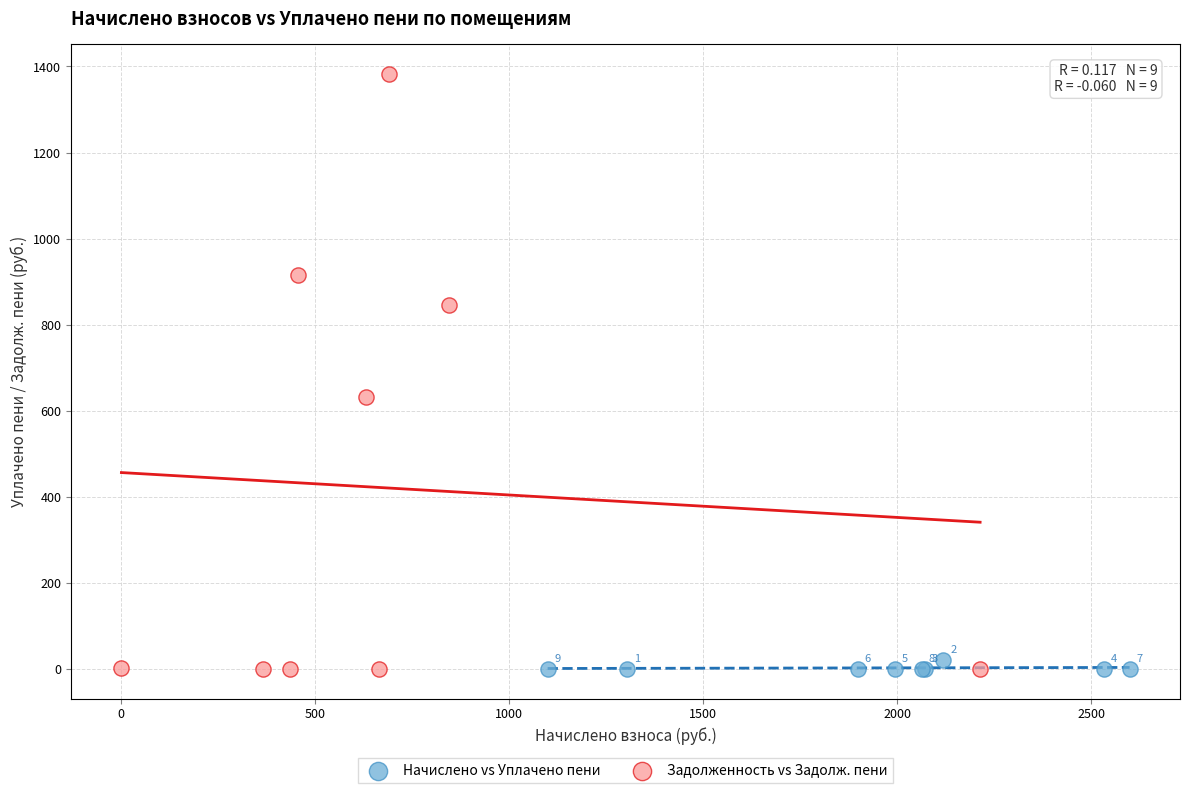

Which series has the widest spread of Y values?

Задолженность vs Задолж. пени